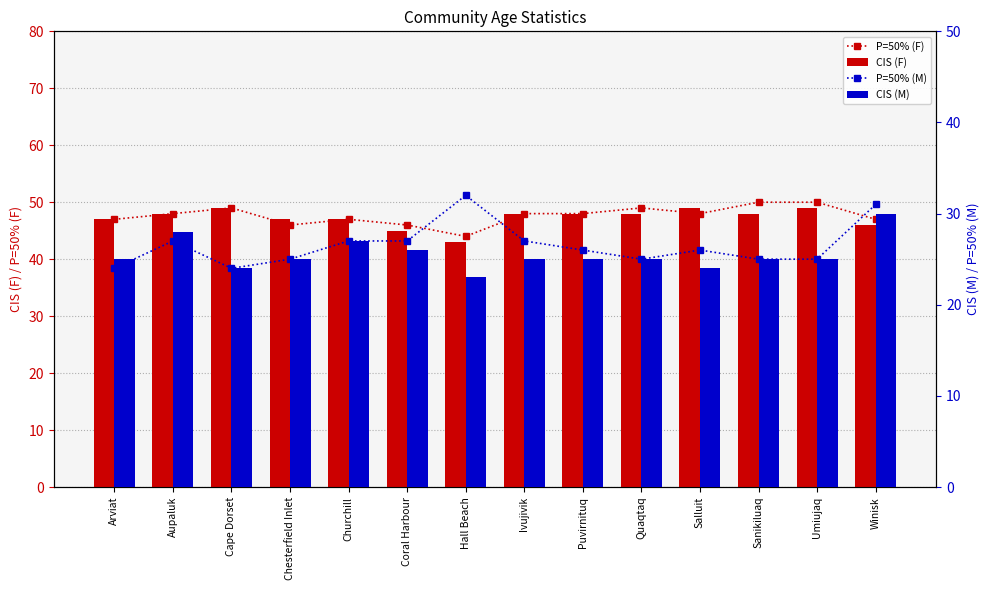

What is the sum of the P=50% (F) values at Quaqtaq and Ivujivik?

97